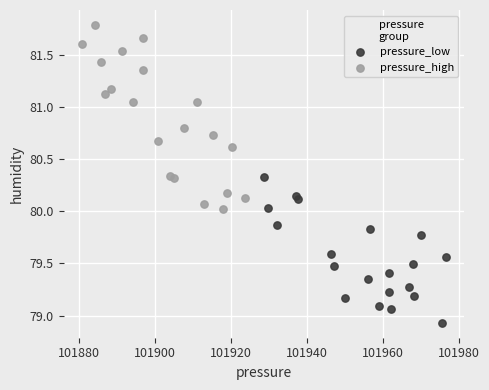

Which series has the largest Y range (max minus min)?

pressure_high